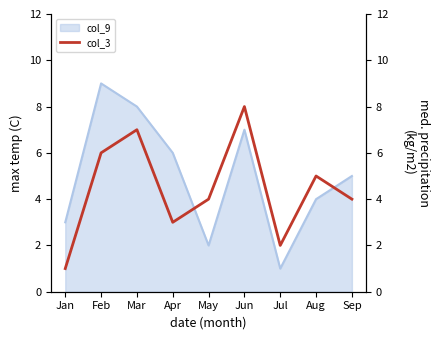

The chart shows a value of 3 at Jul. True or false?

False